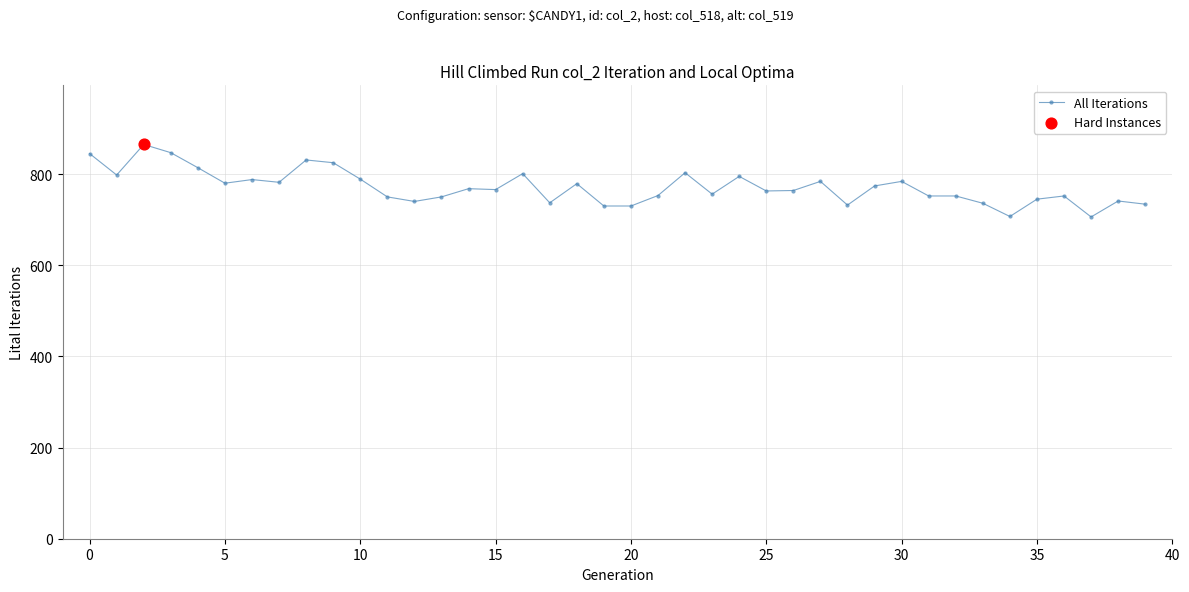

What is the smallest value displayed?

706